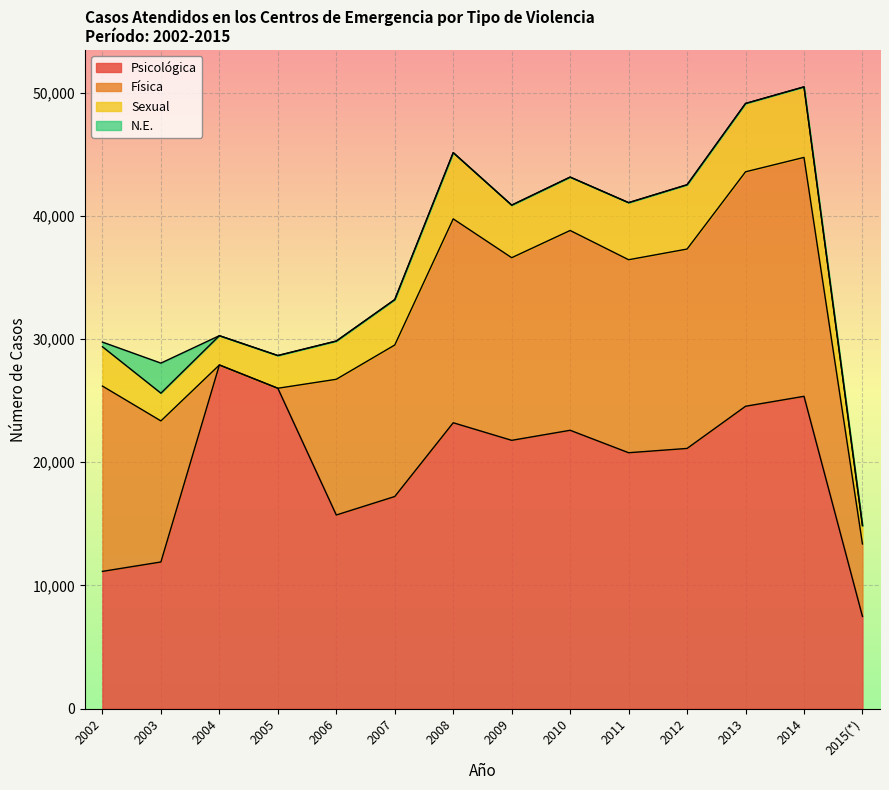

Count the number of data series in this chart.

4